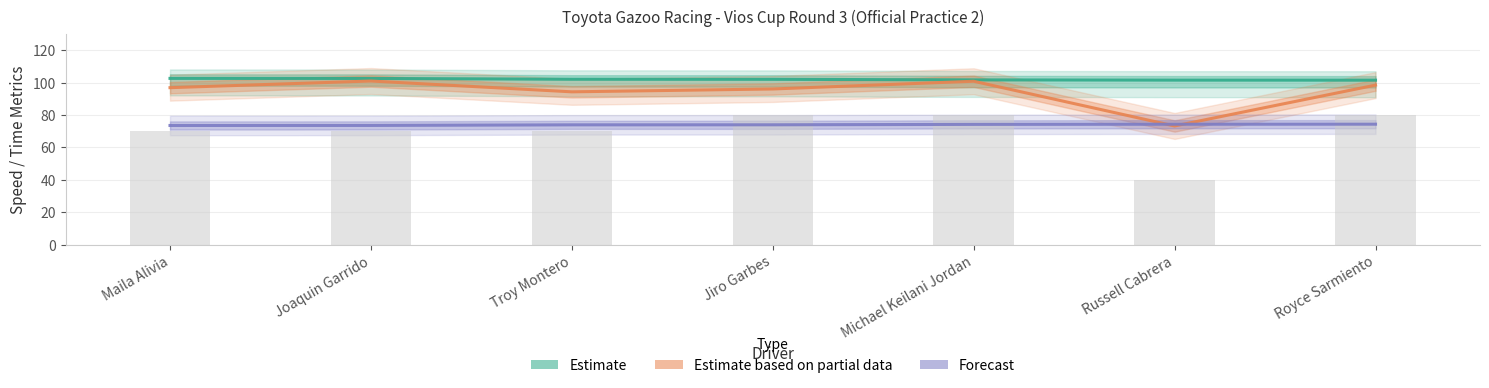

How many data points in Avg Speed (Estimate based on partial data) are less than 96?

2